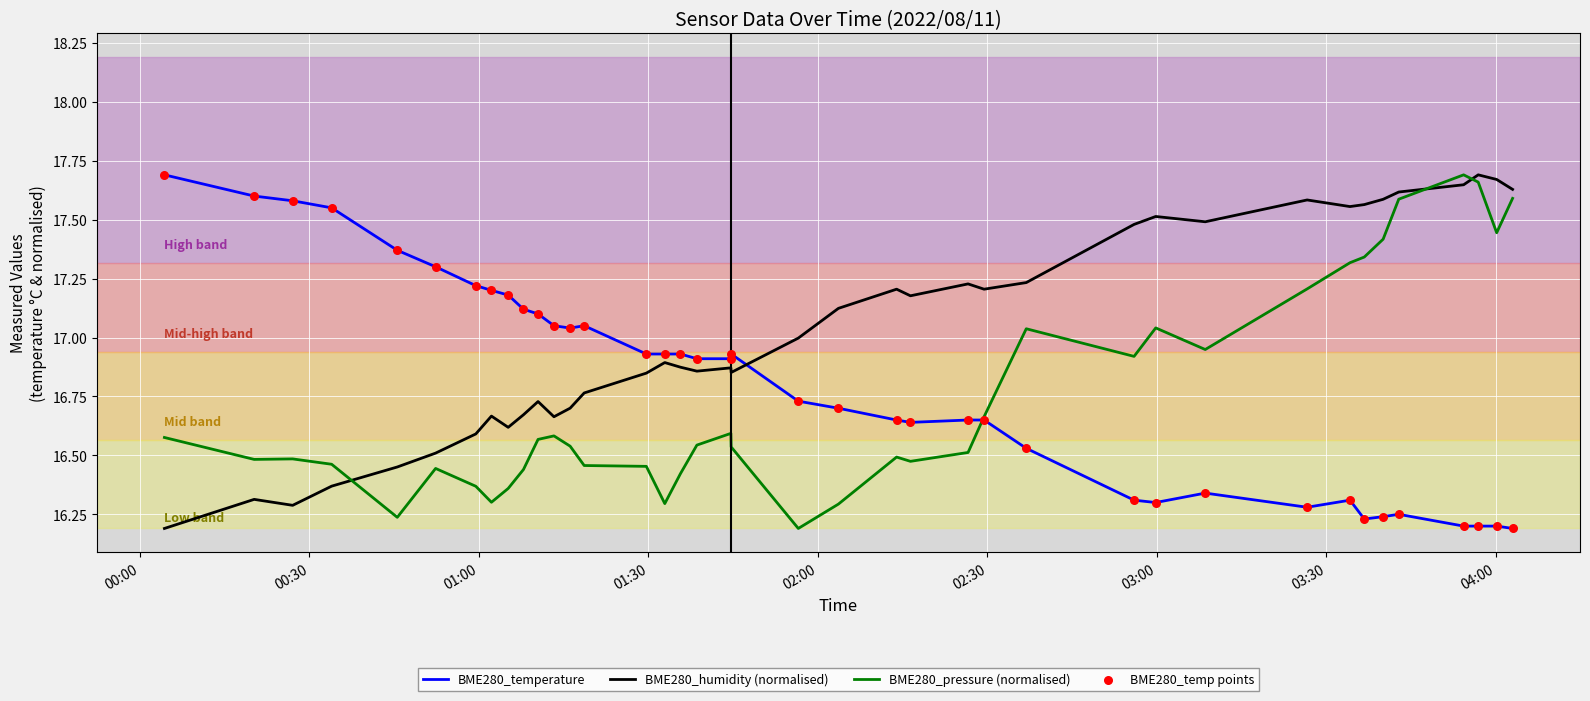

Which series has the largest total across all categories?

BME280_humidity (normalised)